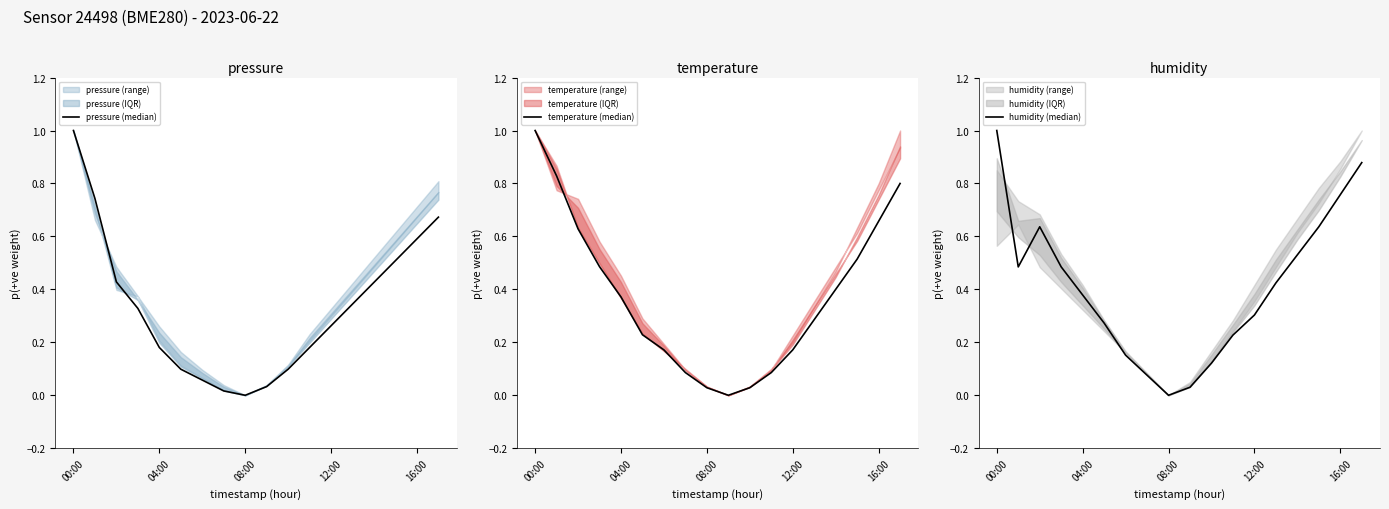

What position from the left is 17?

18